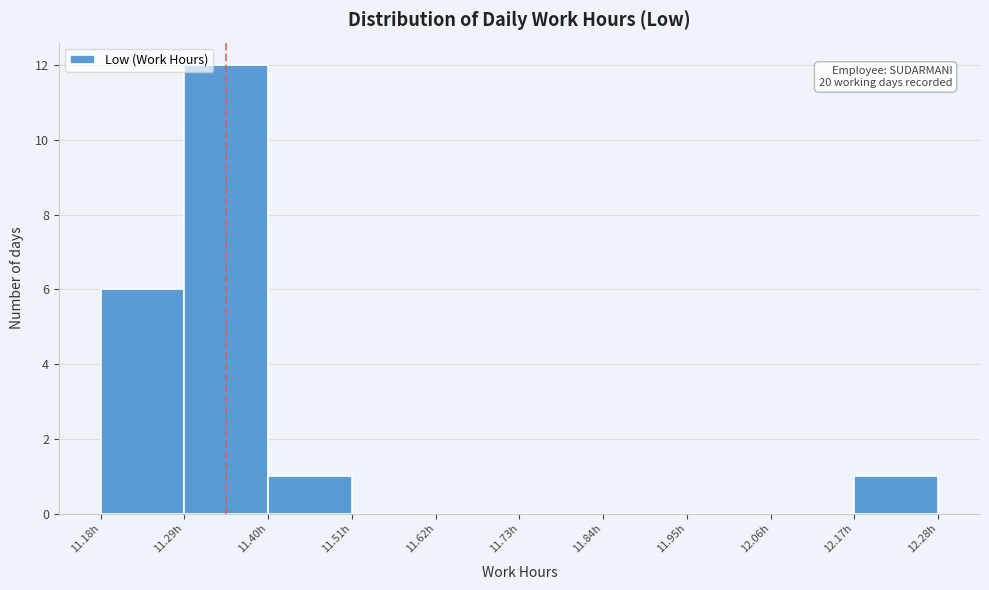

Over which range of the x-axis is the bar tallest?

11.29 to 11.40